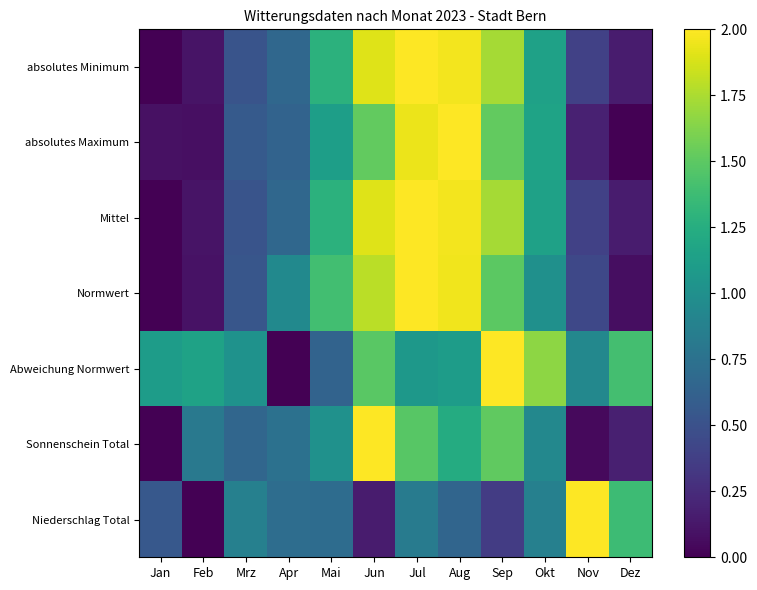

Reading left to right, transcribe all the data shown in this chart.

absolutes Minimum: Jan=0.0	Feb=0.1	Mrz=0.5	Apr=0.7	Mai=1.3	Jun=1.9	Jul=2.0	Aug=2.0	Sep=1.7	Okt=1.1	Nov=0.4	Dez=0.2
absolutes Maximum: Jan=0.1	Feb=0.1	Mrz=0.6	Apr=0.6	Mai=1.1	Jun=1.5	Jul=1.9	Aug=2.0	Sep=1.5	Okt=1.2	Nov=0.2	Dez=0.0
Mittel: Jan=0.0	Feb=0.1	Mrz=0.5	Apr=0.7	Mai=1.3	Jun=1.9	Jul=2.0	Aug=2.0	Sep=1.7	Okt=1.1	Nov=0.4	Dez=0.2
Normwert: Jan=0.0	Feb=0.1	Mrz=0.5	Apr=0.9	Mai=1.4	Jun=1.8	Jul=2.0	Aug=2.0	Sep=1.5	Okt=1.0	Nov=0.4	Dez=0.1
Abweichung Normwert: Jan=1.1	Feb=1.1	Mrz=1.0	Apr=0.0	Mai=0.6	Jun=1.5	Jul=1.1	Aug=1.1	Sep=2.0	Okt=1.7	Nov=0.9	Dez=1.4
Sonnenschein Total: Jan=0.0	Feb=0.8	Mrz=0.7	Apr=0.7	Mai=1.0	Jun=2.0	Jul=1.5	Aug=1.2	Sep=1.5	Okt=0.9	Nov=0.1	Dez=0.2
Niederschlag Total: Jan=0.6	Feb=0.0	Mrz=0.9	Apr=0.7	Mai=0.7	Jun=0.2	Jul=0.8	Aug=0.7	Sep=0.4	Okt=0.9	Nov=2.0	Dez=1.4